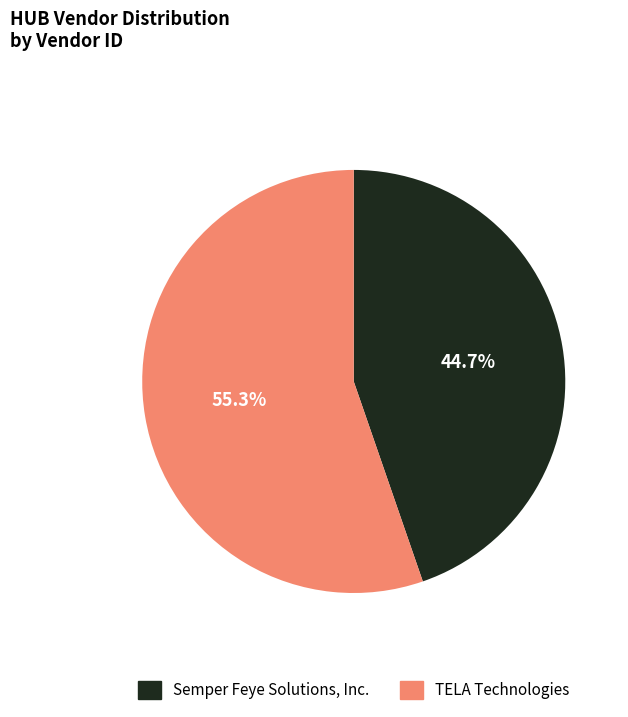

What percentage is NOT represented by Semper Feye Solutions, Inc.?

55.3%